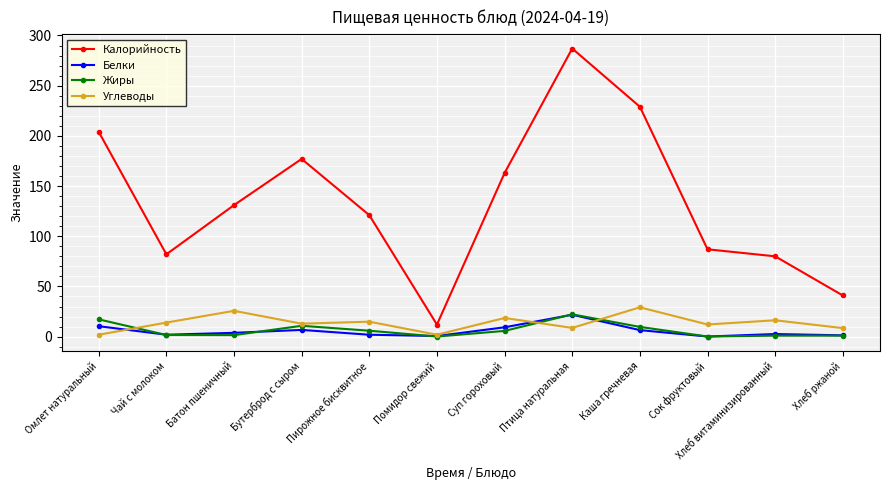

Is it true that Калорийность equals 36.6 at Чай с молоком?

False